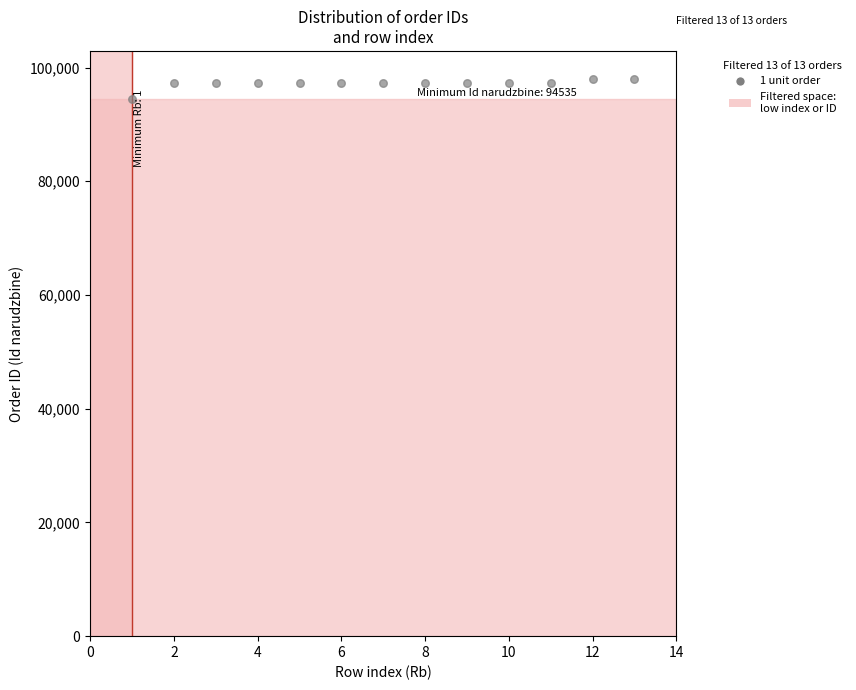

What is the range of Y values (max minus min)?

3490